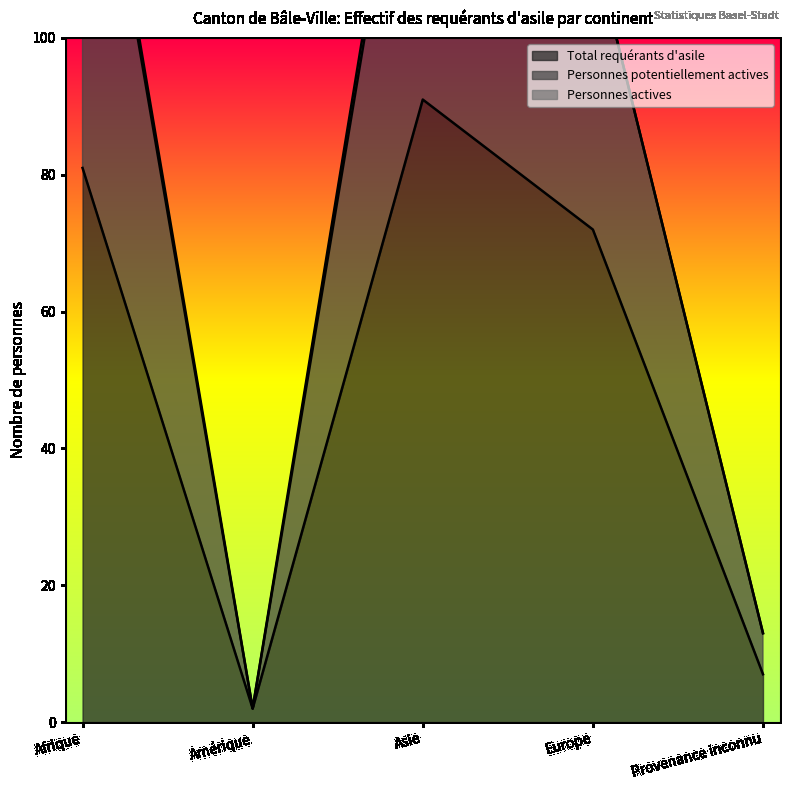

True or false: Total requérants d'asile and Personnes potentiellement actives cross at least once.

False